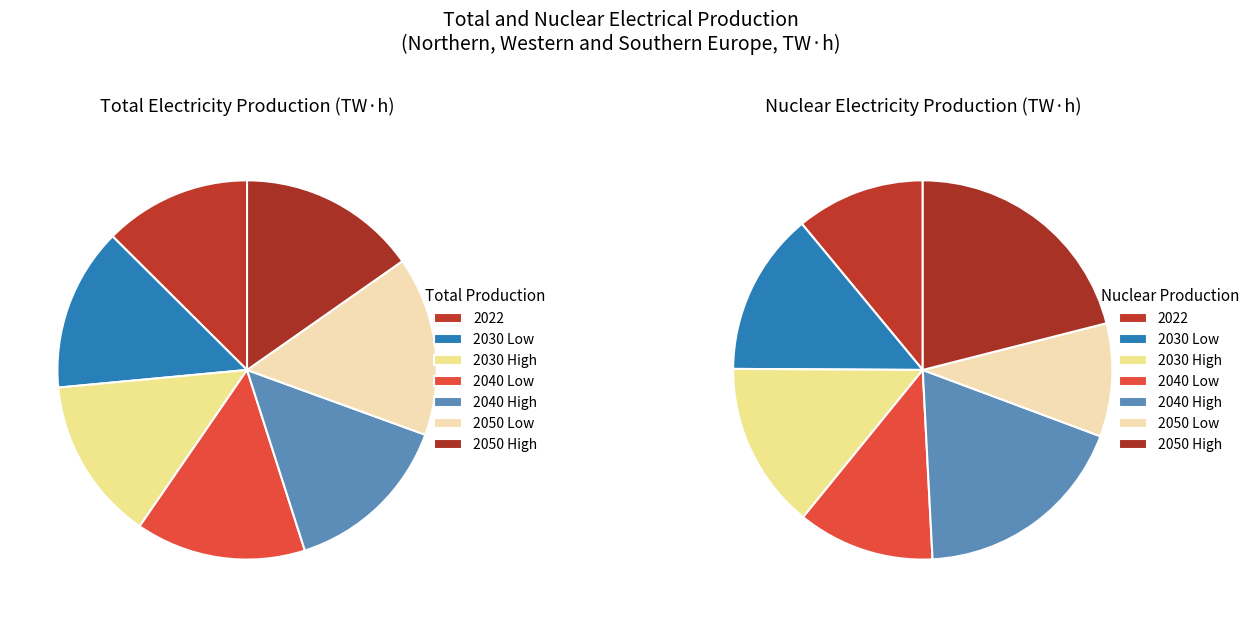

To the nearest percent, what portion does 2040 High represent?

15%